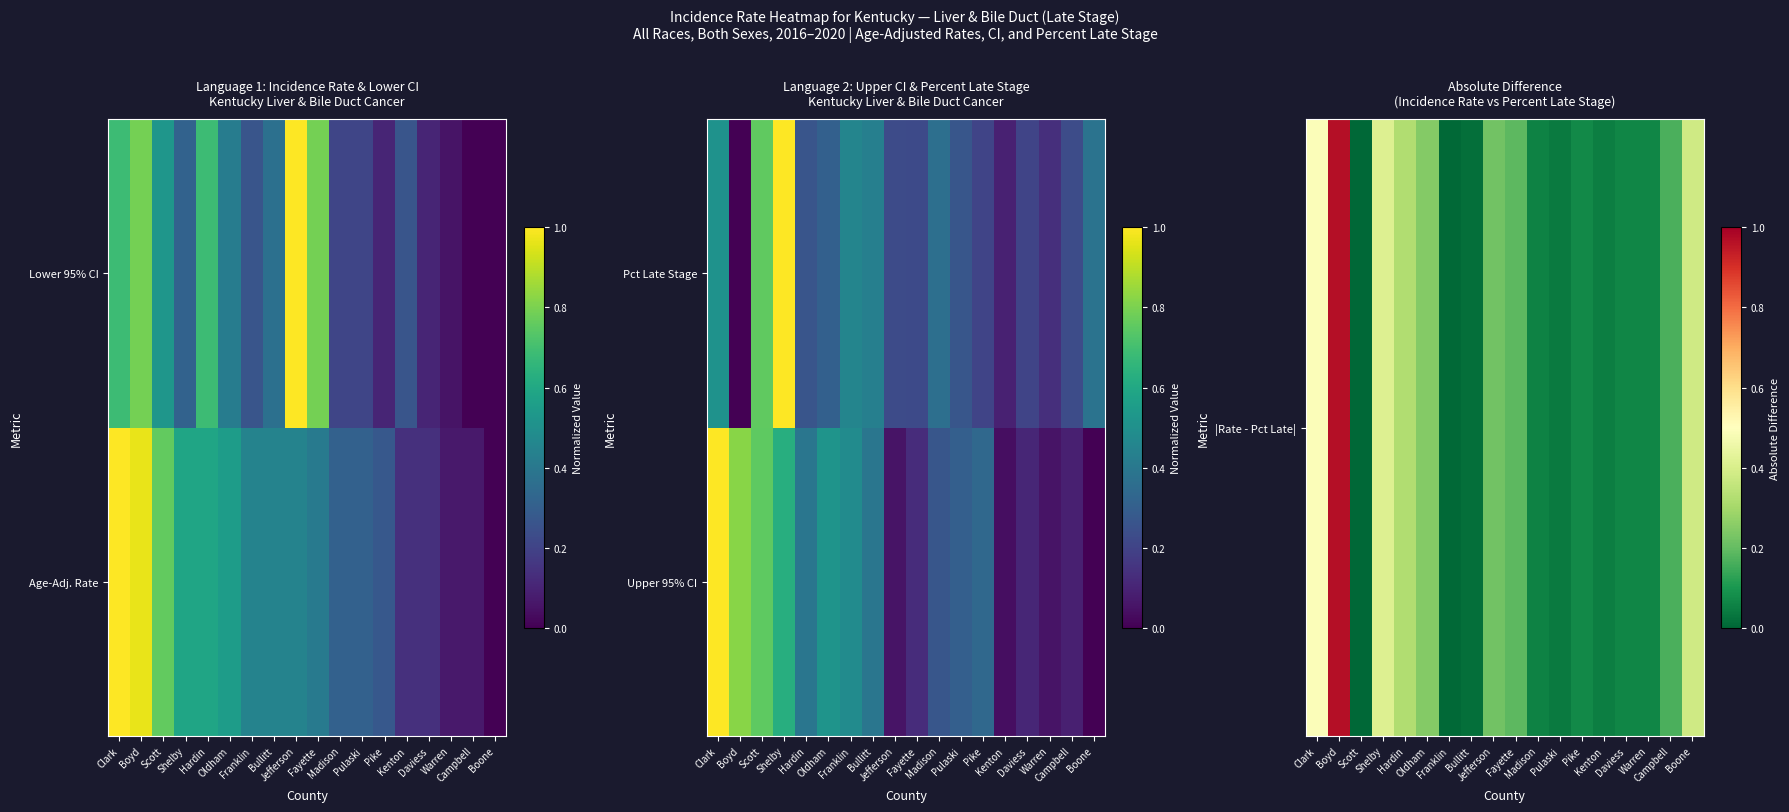

At which category does the chart reach its peak across all series?

Shelby